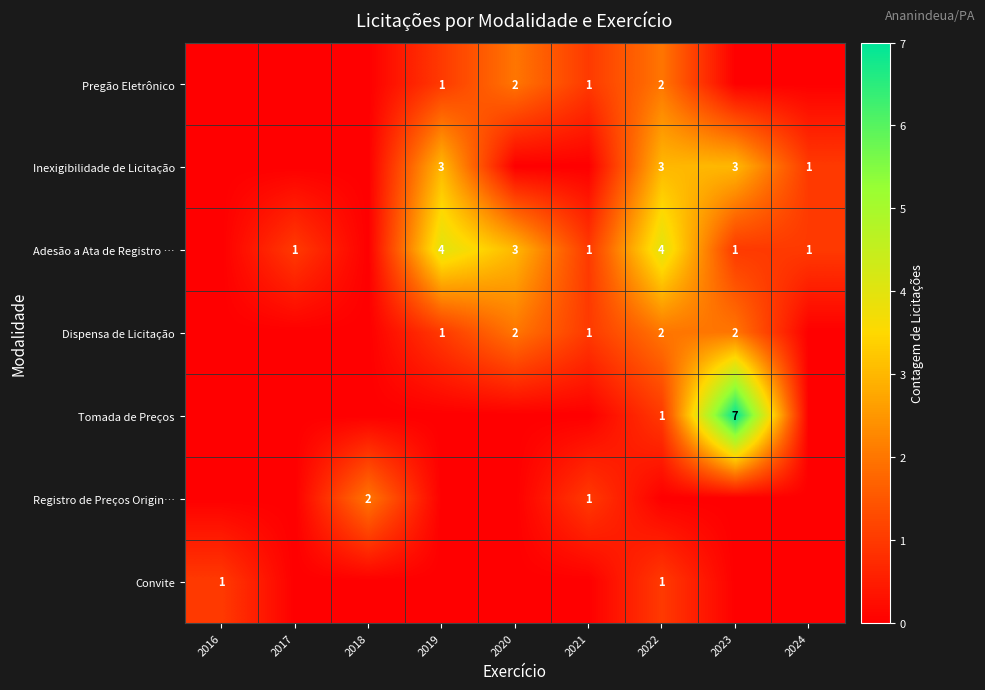

At which category is the sum across all series the highest?

2022